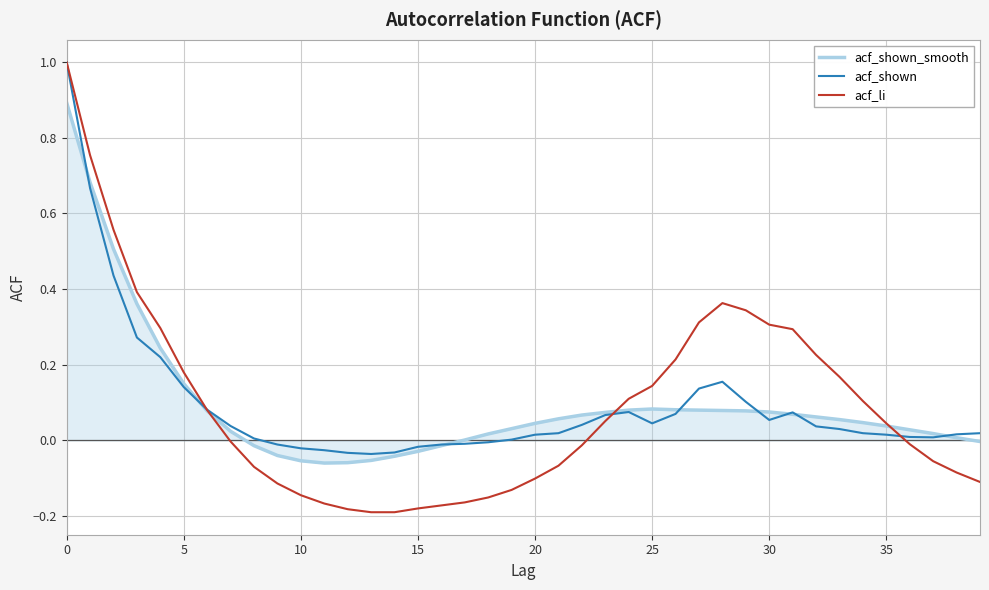

Which series has the largest range (max minus min)?

acf_li